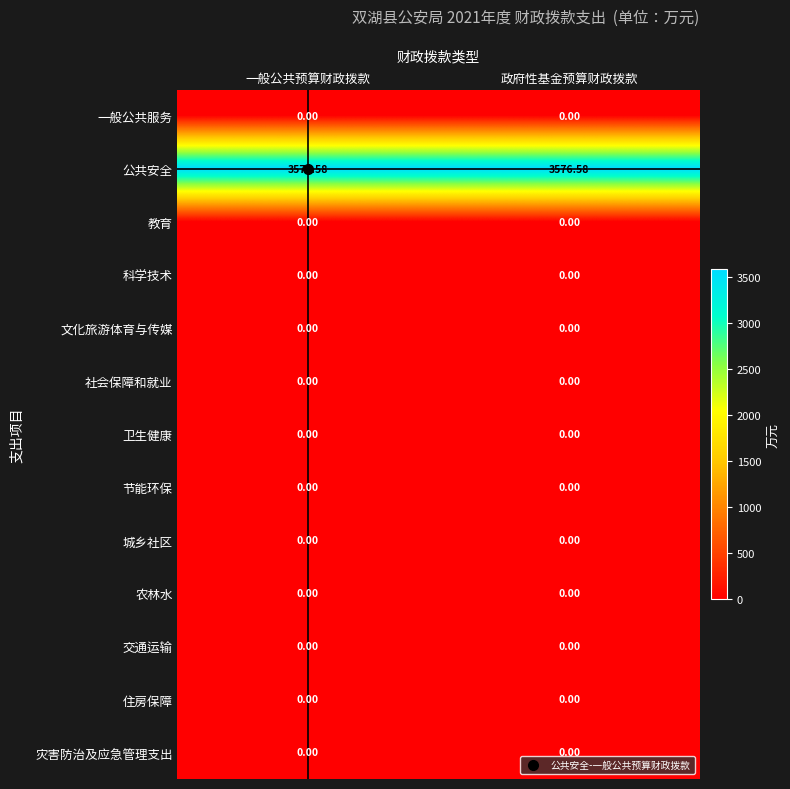

Which series has the largest total across all categories?

公共安全